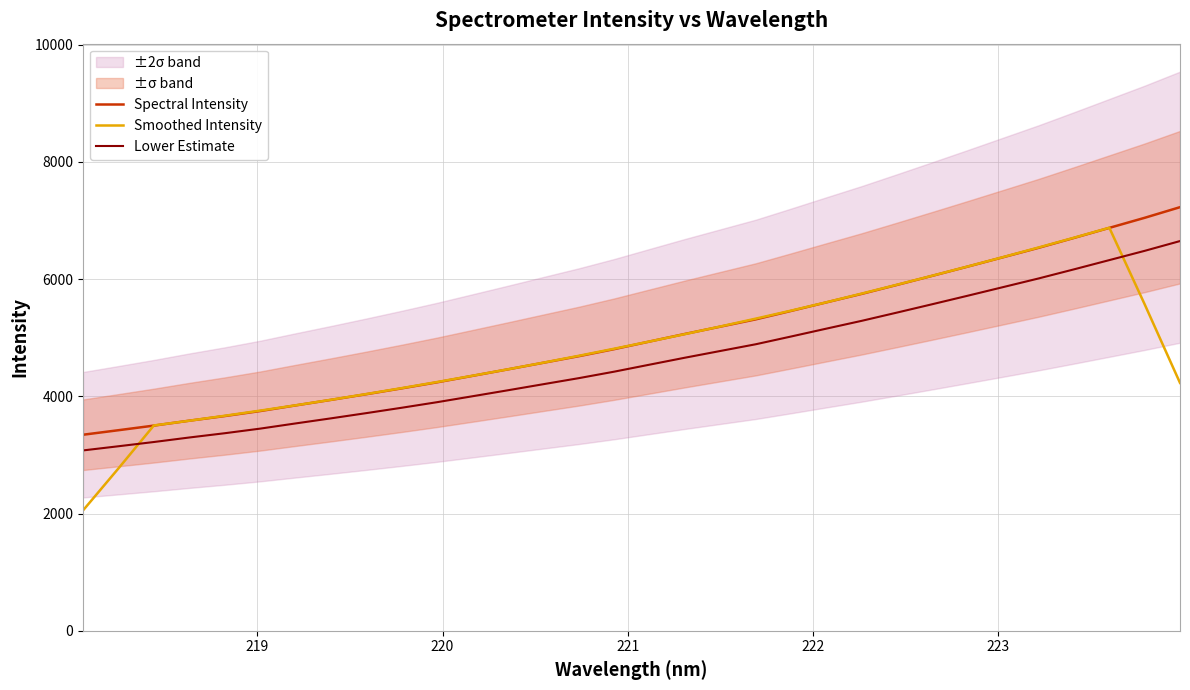

What is the difference between the maximum and minimum values in the Spectral Intensity series?

3883.4